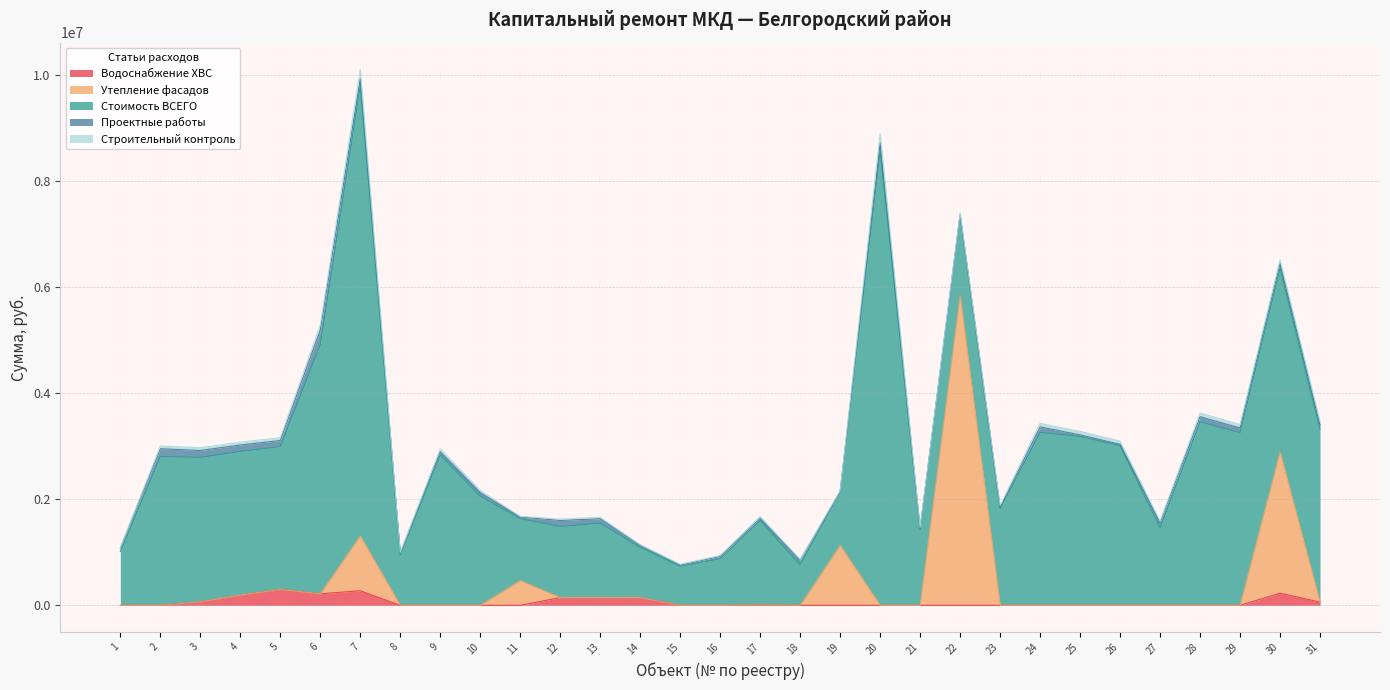

Where is Стоимость ВСЕГО nearest to the value 4650530?

6